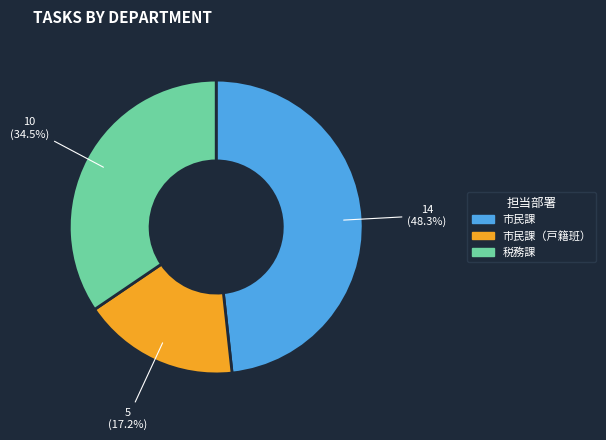

Combined, what portion of the pie is 市民課（戸籍班） and 税務課?

51.7%